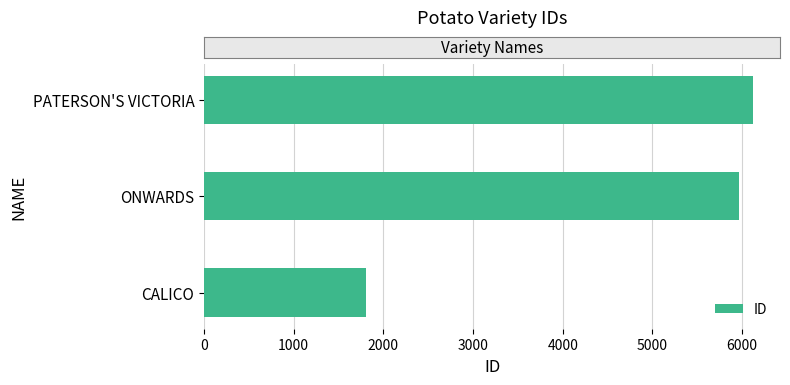

What is the average value?

4626